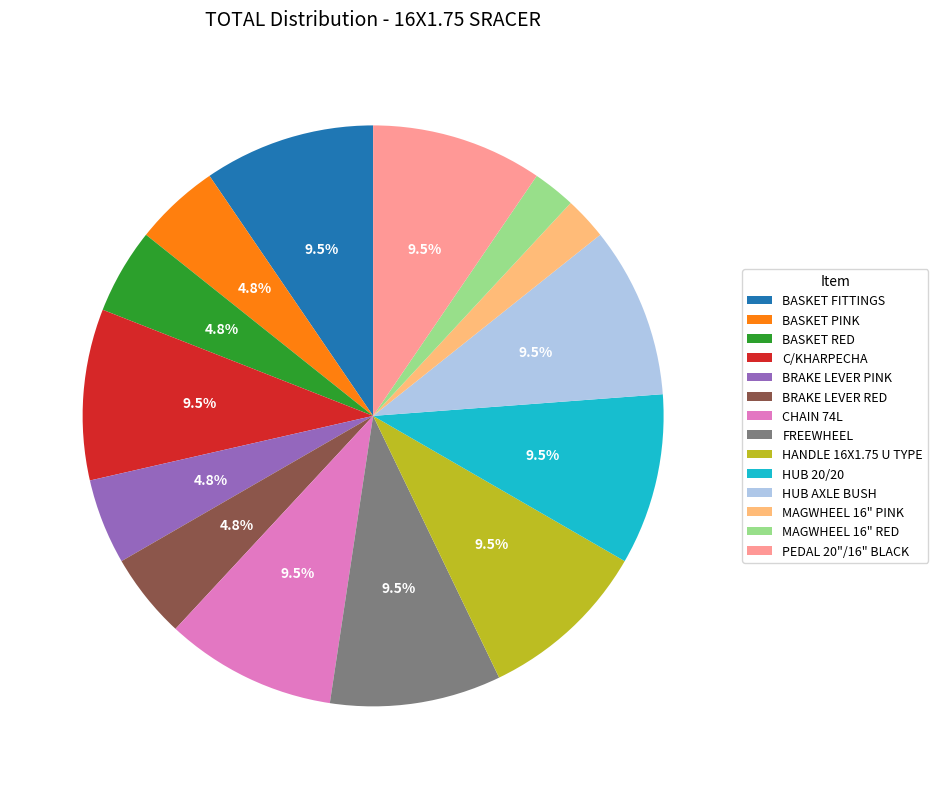

The BASKET PINK slice represents 5% of the pie. True or false?

True